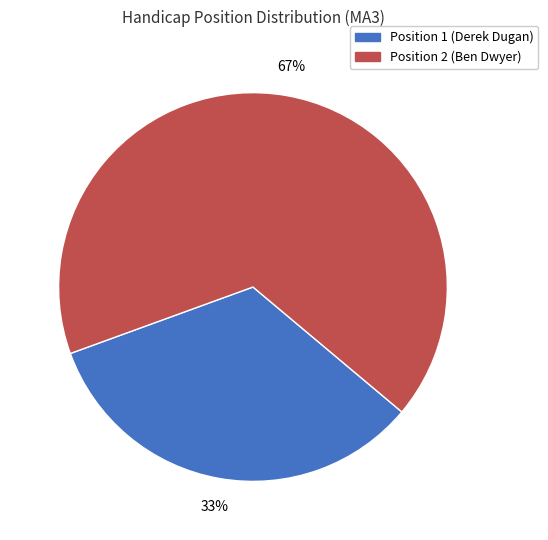

To the nearest percent, what is the average slice percentage?

50%